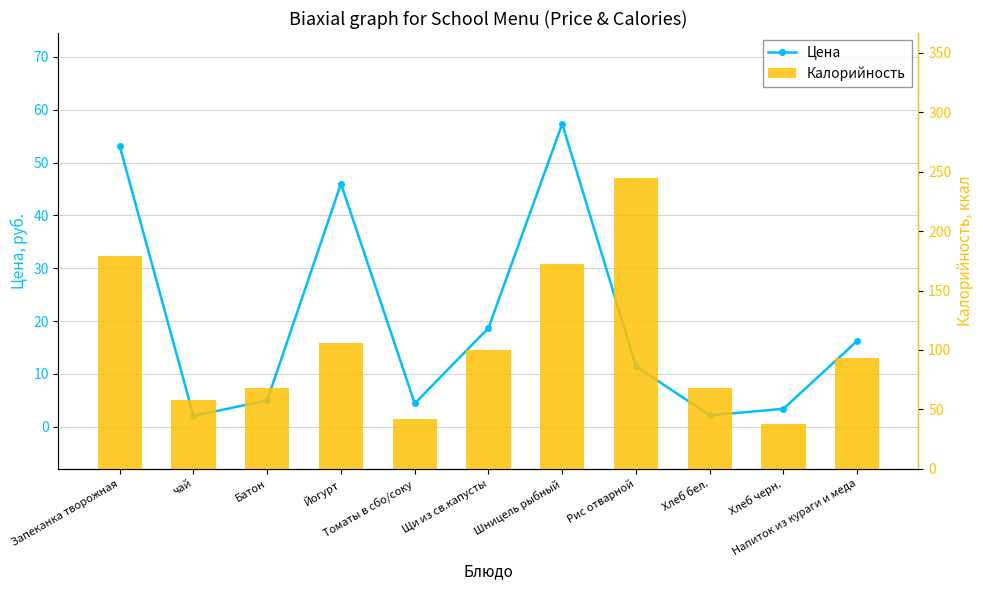

How many data points does each series have?

11